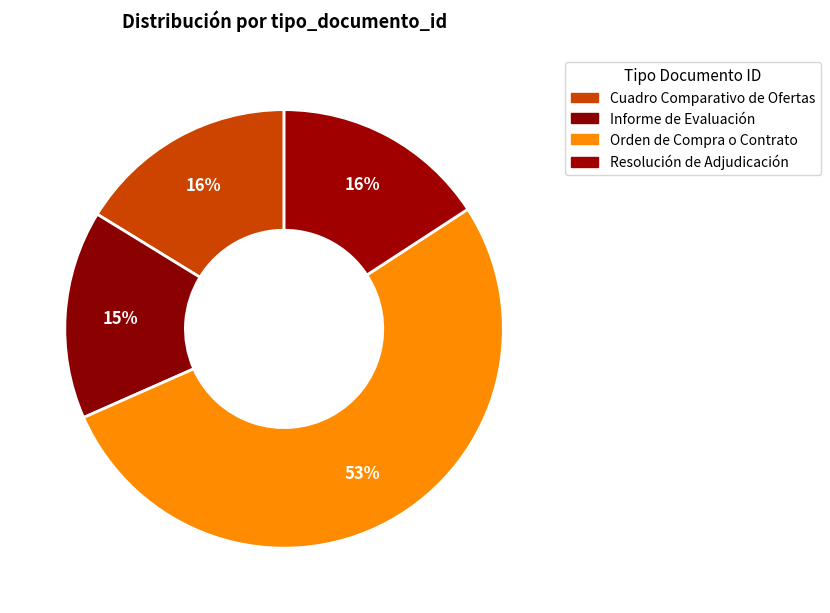

How many segments does this pie chart have?

4